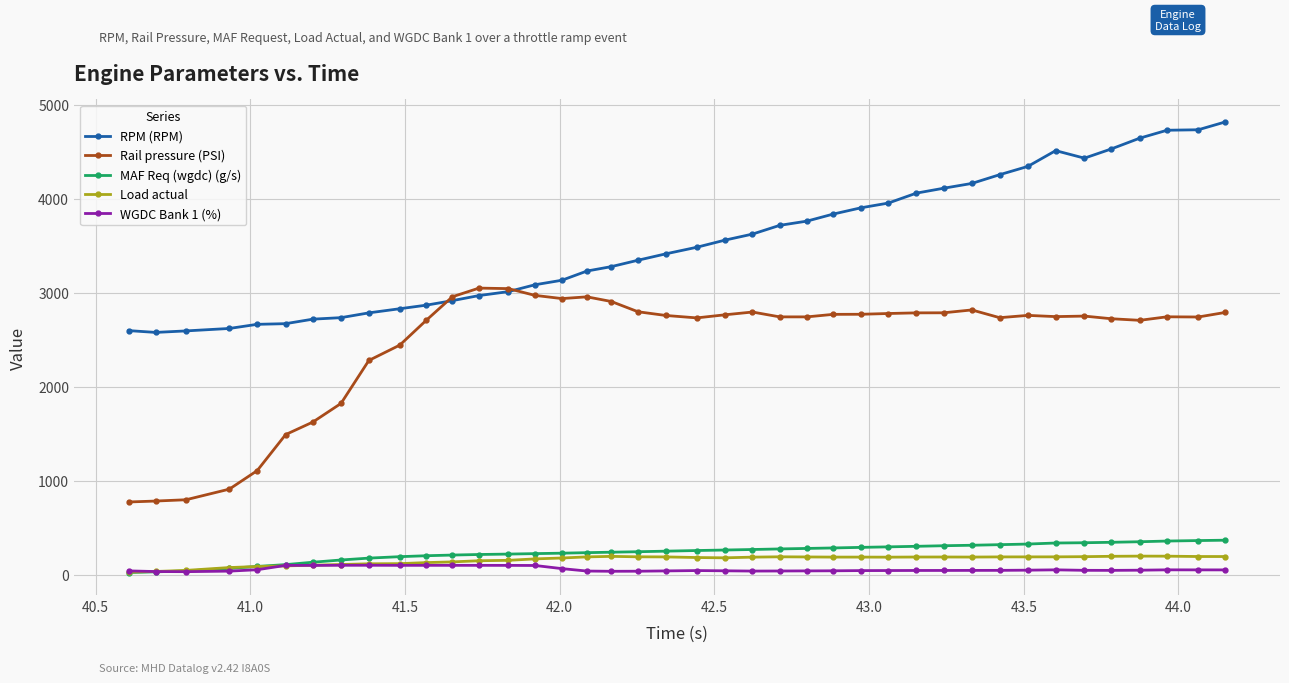

True or false: Rail pressure (PSI) and MAF Req (wgdc) (g/s) intersect in this chart.

False